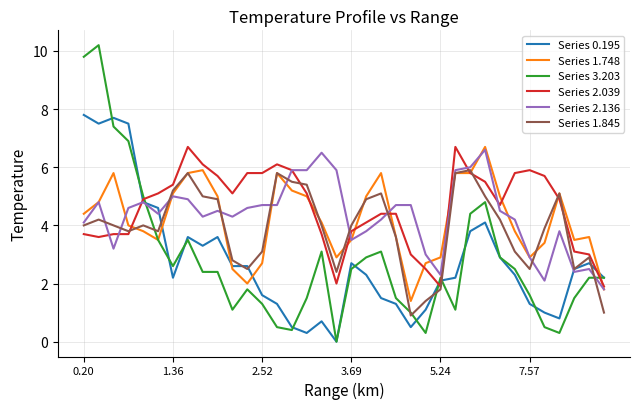

Which series has the widest spread of values?

Series 3.203